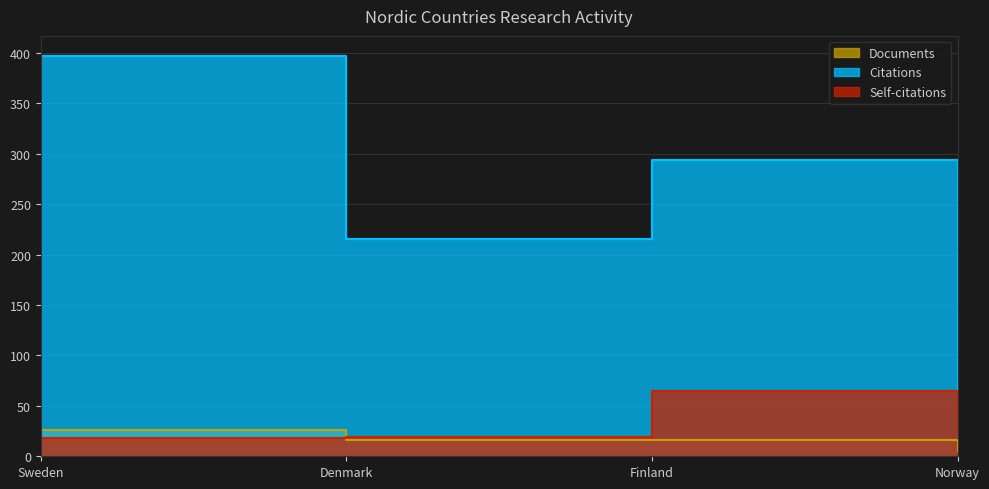

Reading left to right, extract all data points from this chart.

Documents: Sweden=26	Denmark=16	Finland=16	Norway=5
Citations: Sweden=397	Denmark=215	Finland=294	Norway=66
Self-citations: Sweden=18	Denmark=19	Finland=65	Norway=27